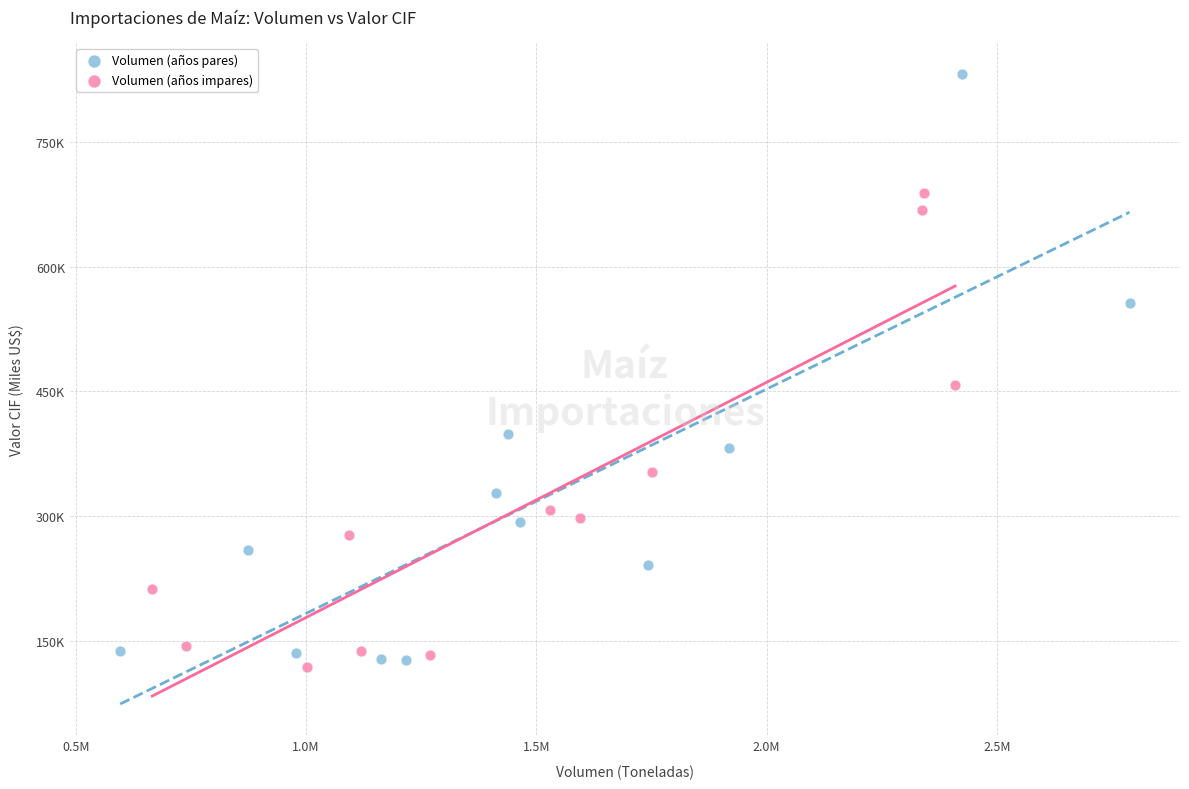

Which series reaches the maximum Y coordinate?

Volumen (años pares)